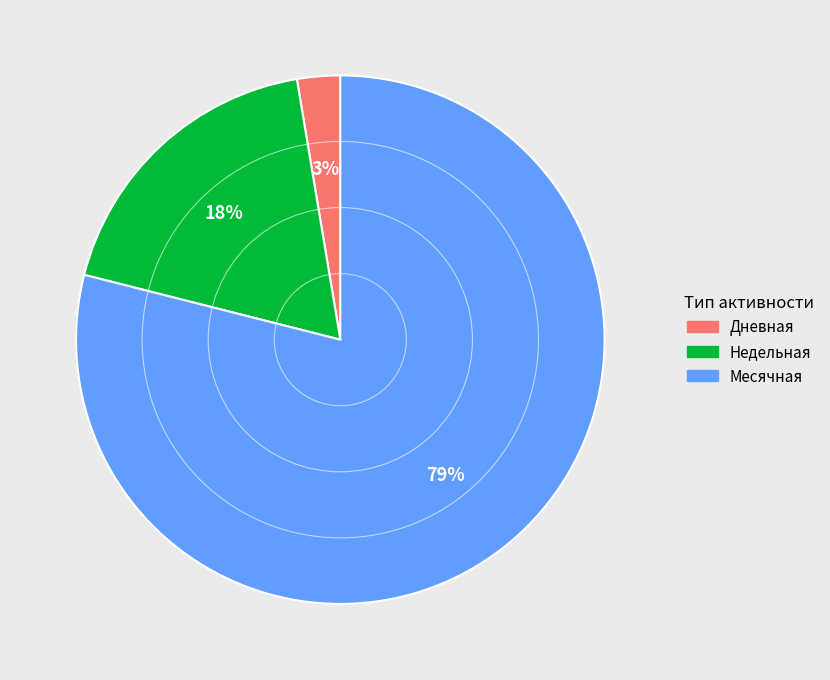

Which has a higher value, Недельная or Дневная?

Недельная